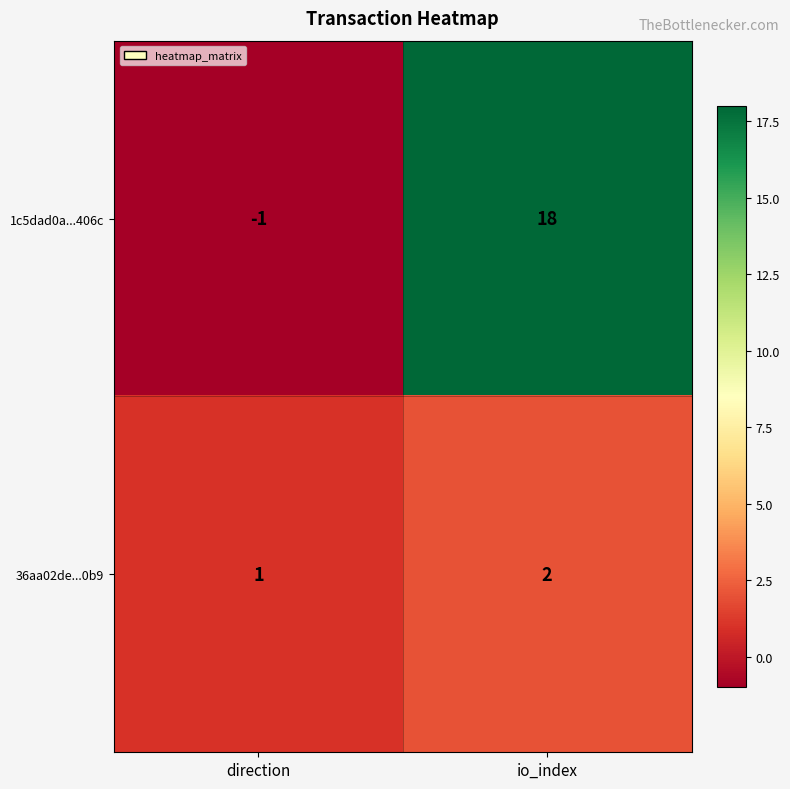

Is the value of 1c5dad0a...406c at direction greater than the value of 36aa02de...0b9 at direction?

No